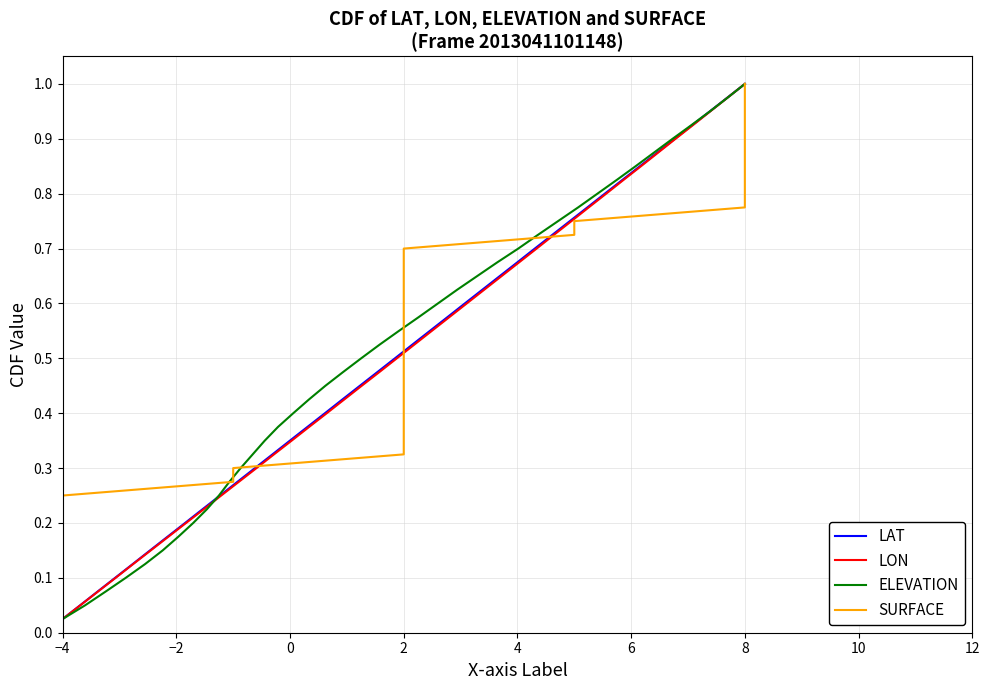

At which label does LAT reach its peak?

8